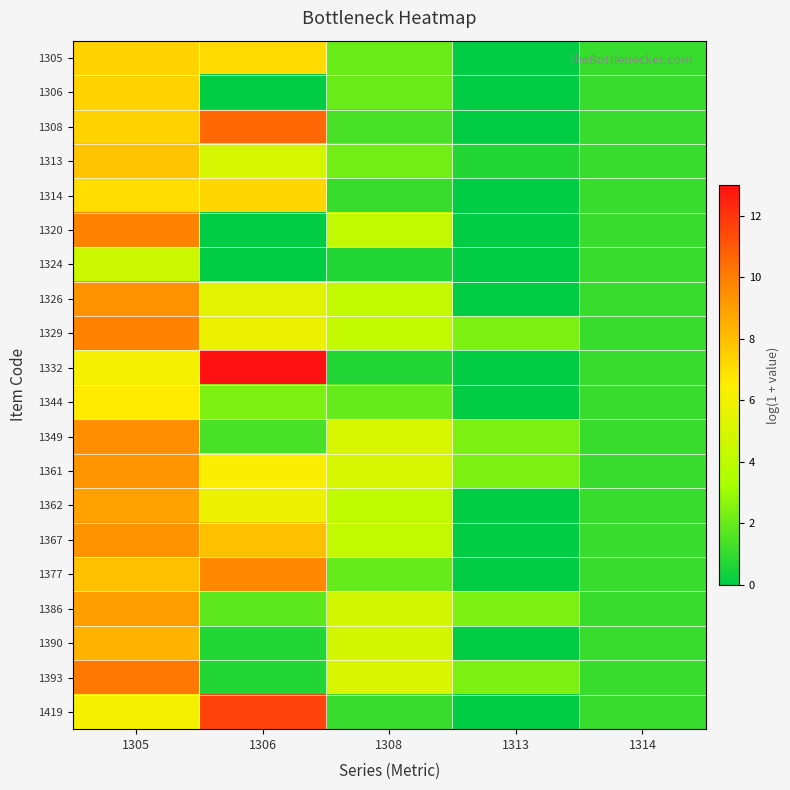

How many categories are shown in the chart?

5